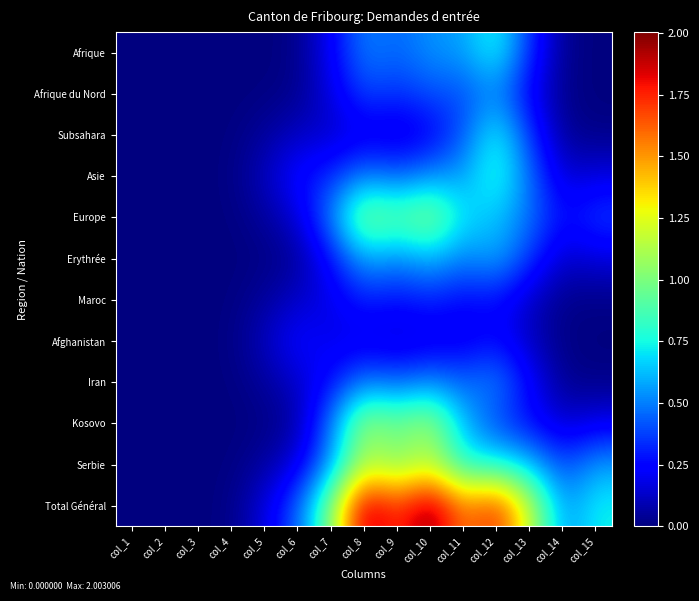

At col_1, list the series in order from largest to smallest.

Afrique, Afrique du Nord, Subsahara, Asie, Europe, Erythrée, Maroc, Afghanistan, Iran, Kosovo, Serbie, Total Général